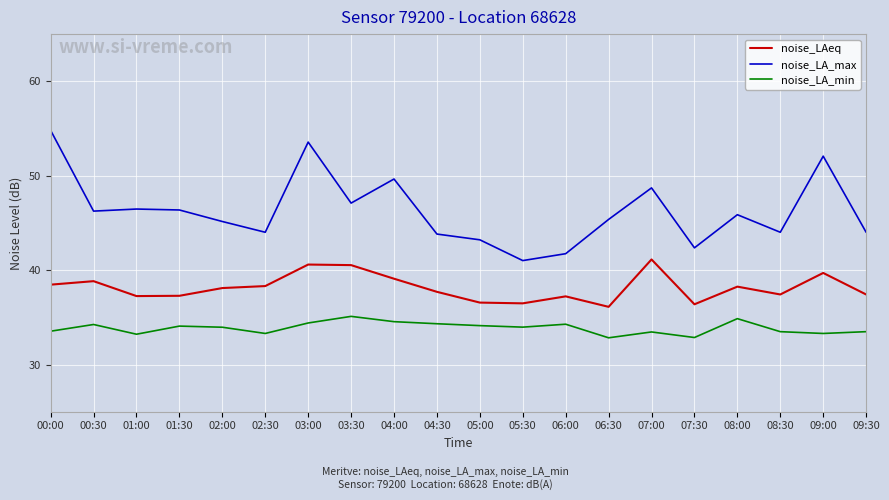

What are all the series names shown in the legend?

noise_LAeq, noise_LA_max, noise_LA_min